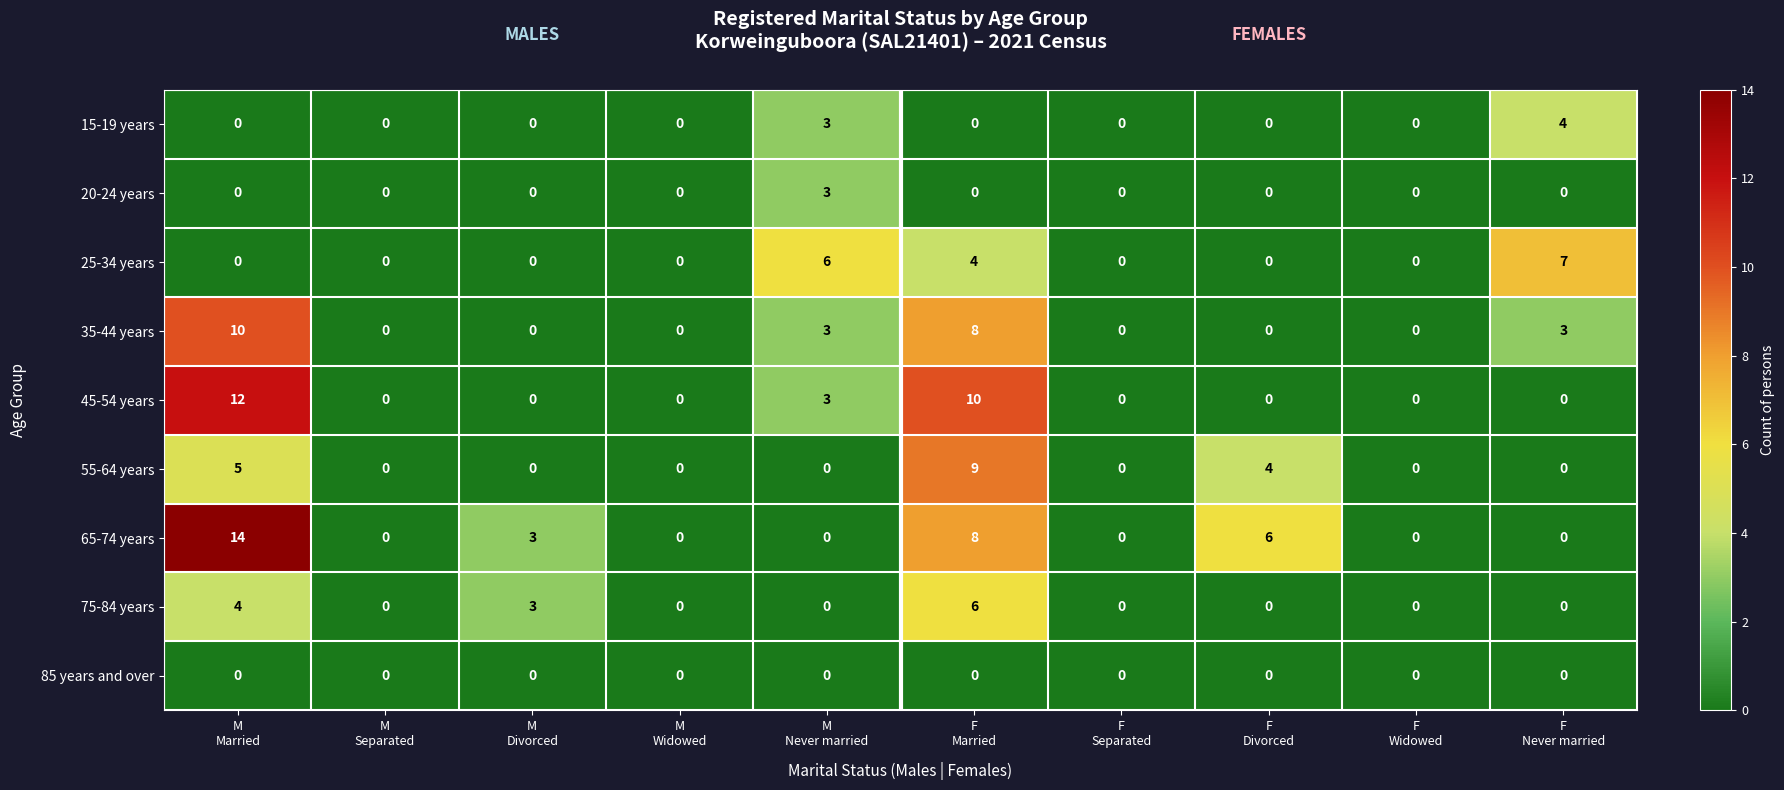

What is the total value across all series at F
Never married?

14